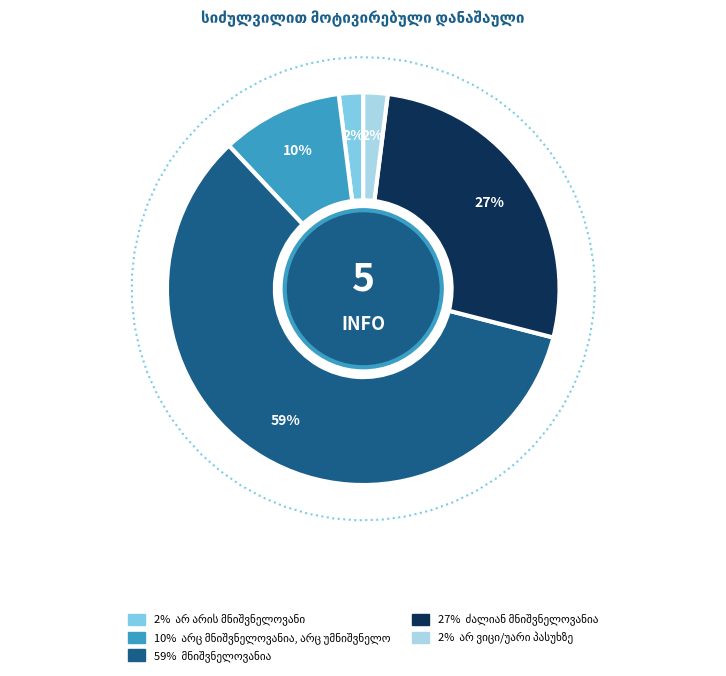

Is there a majority slice in this chart?

Yes